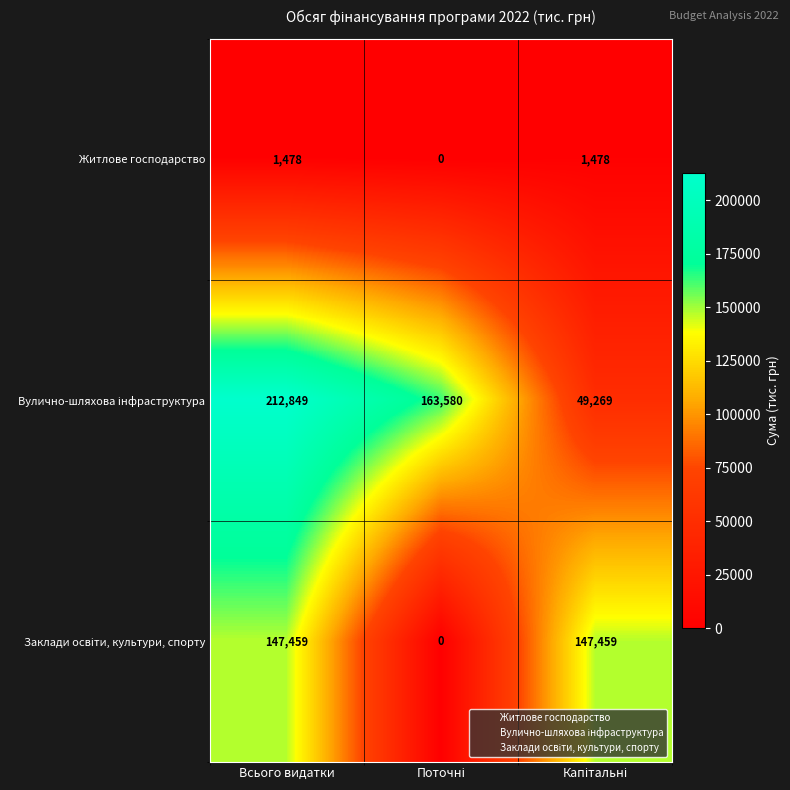

What is the average value of the Житлове господарство series?

985